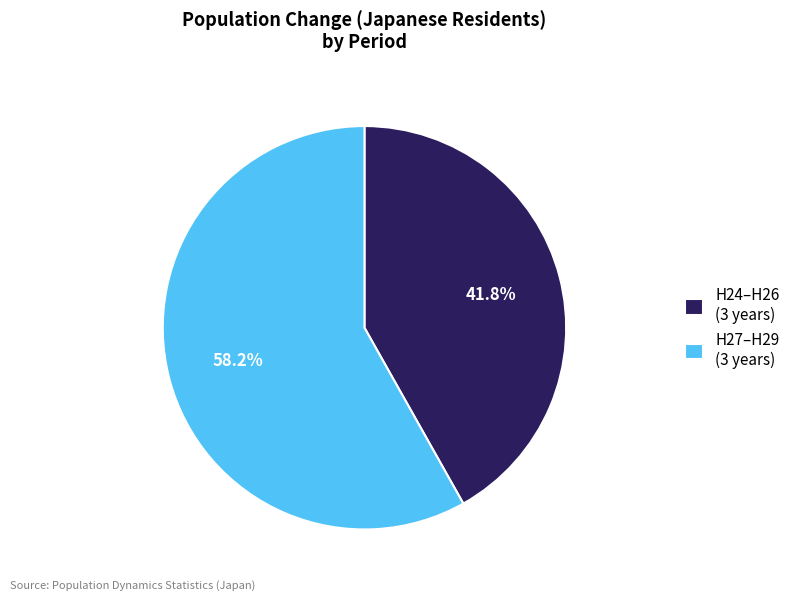

Rank the categories by value from lowest to highest.

H24–H26 (3 years), H27–H29 (3 years)